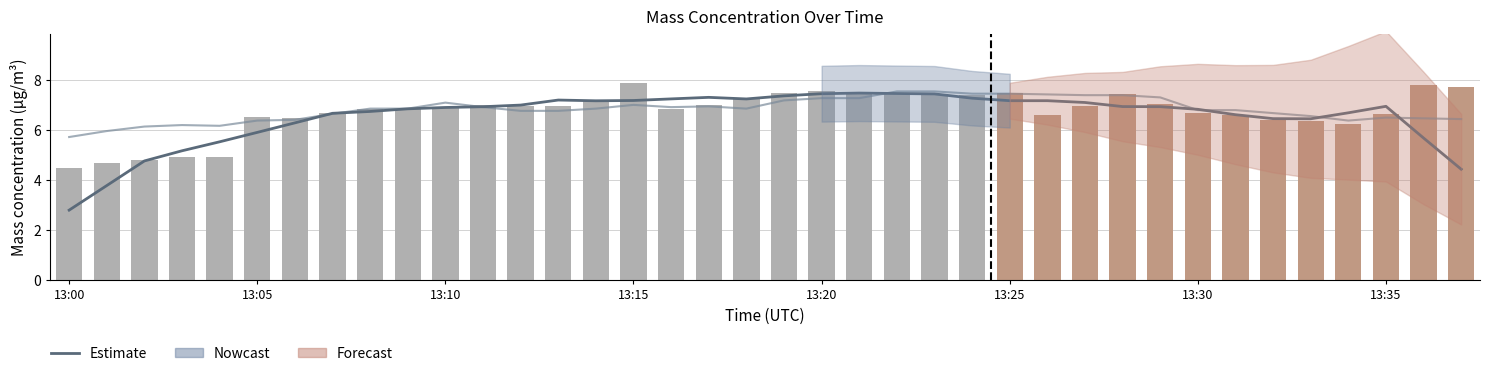

What is the label of the 35th bar from the left?

34